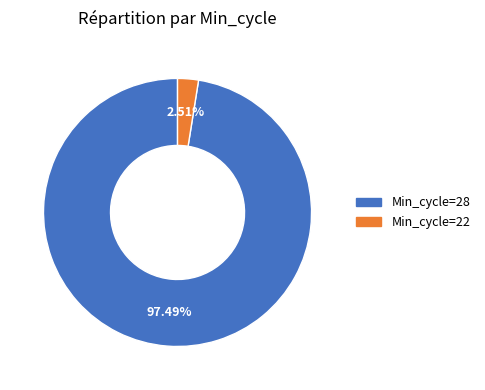

To the nearest percent, what is the difference between the largest and smallest slice percentages?

95%